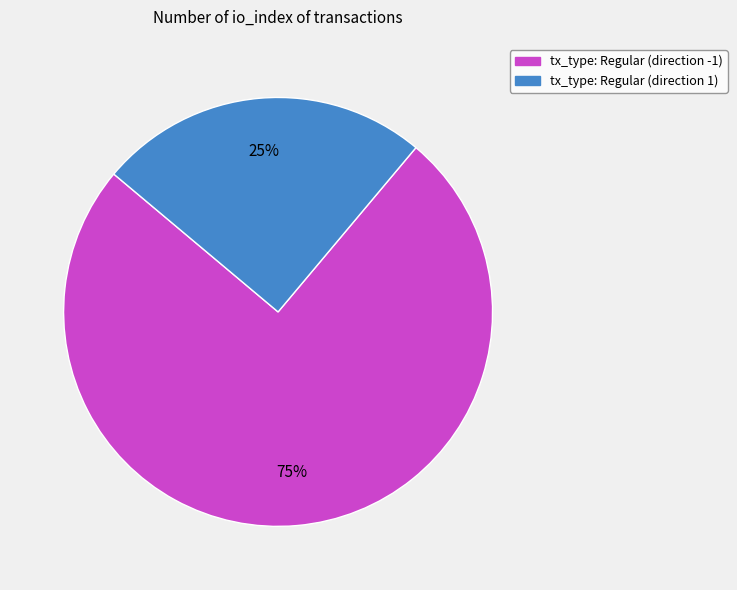

Is there a majority slice in this chart?

Yes